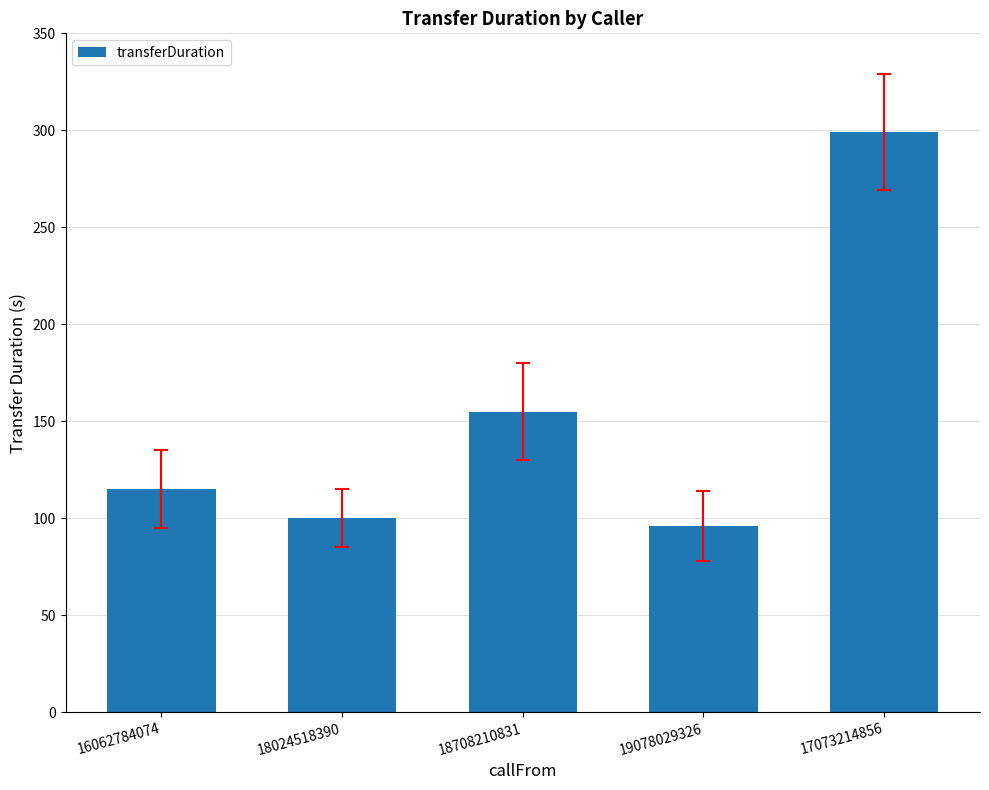

The value at 17073214856 is 93. True or false?

False